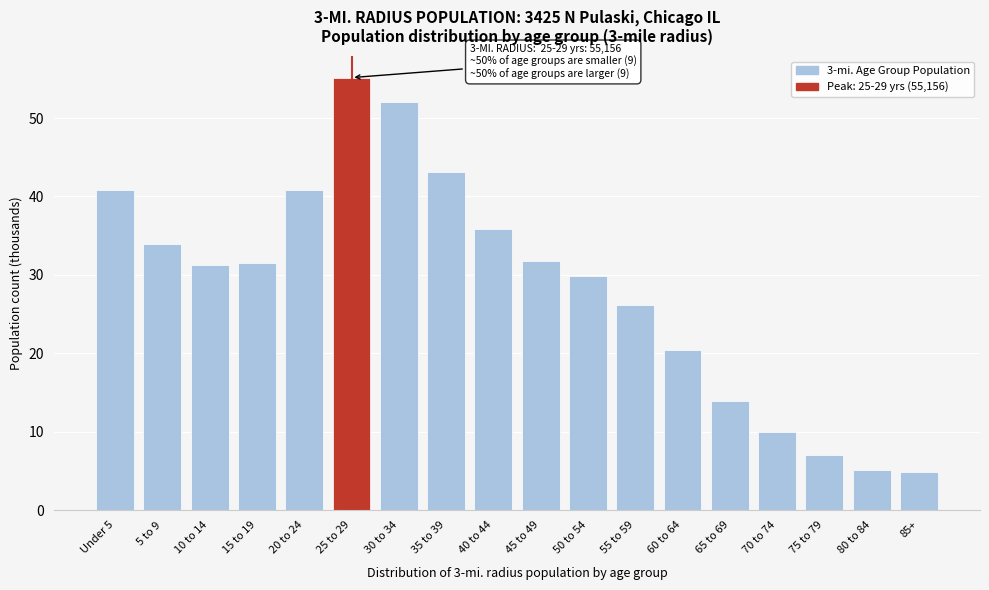

The chart shows a value of 35.9 at 40 to 44. True or false?

True